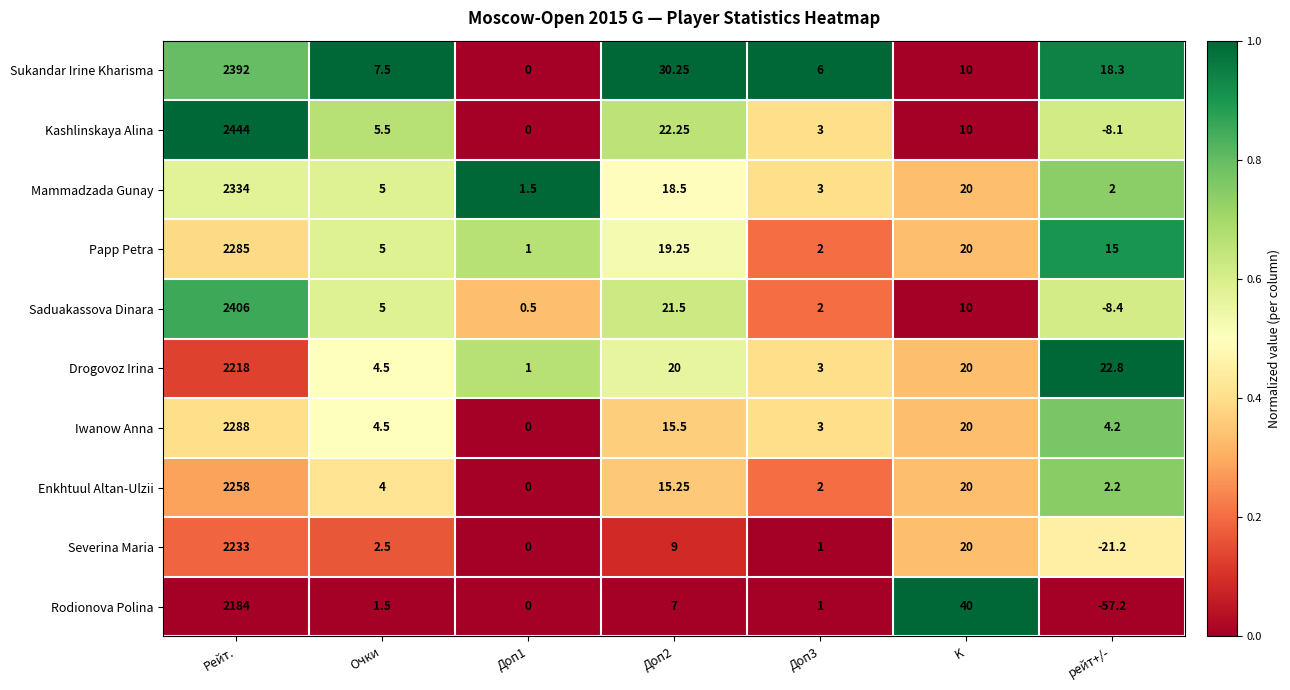

At which category is the sum across all series the highest?

Рейт.